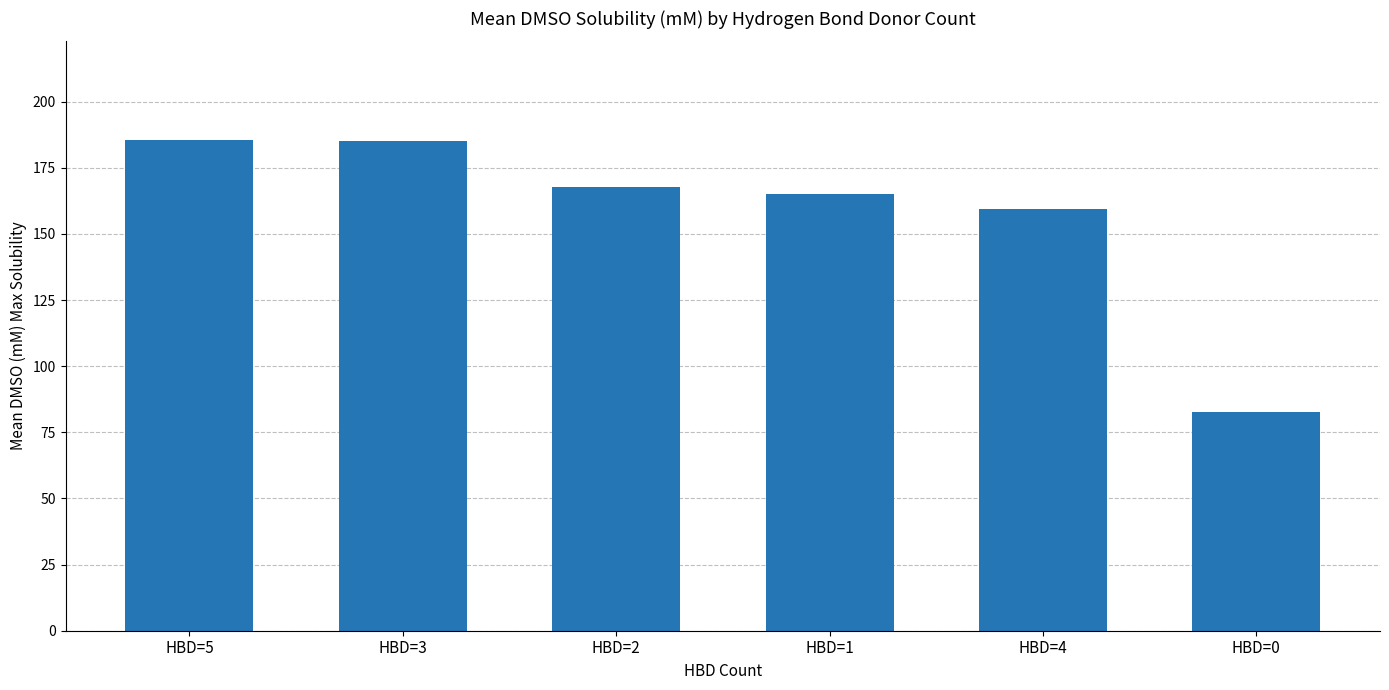

How many data points does each series have?

6